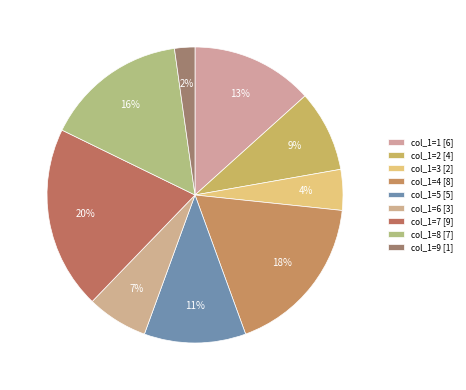

What is the largest slice in the pie chart?

7